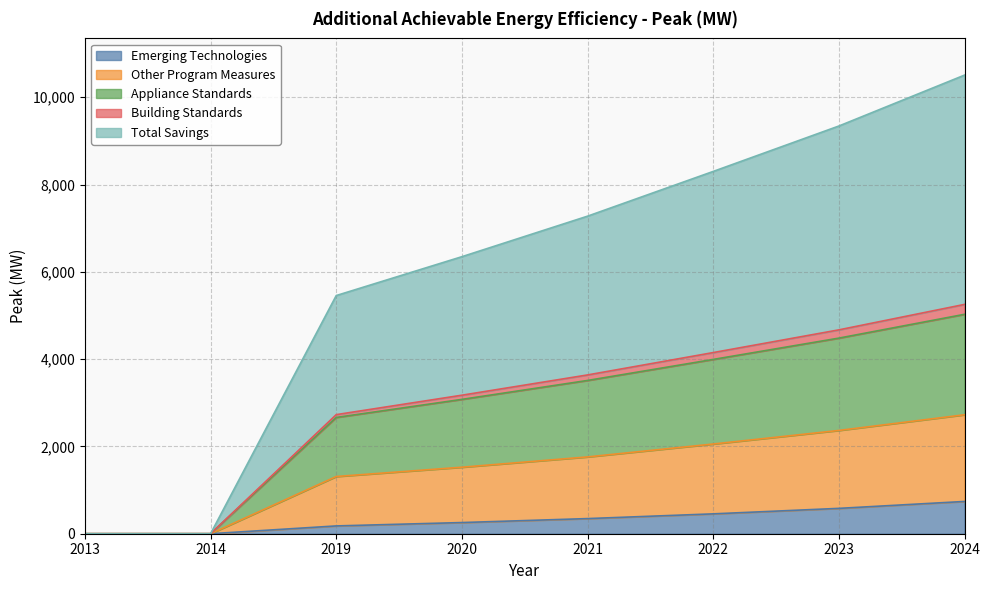

What is the maximum value for Emerging Technologies?

739.2